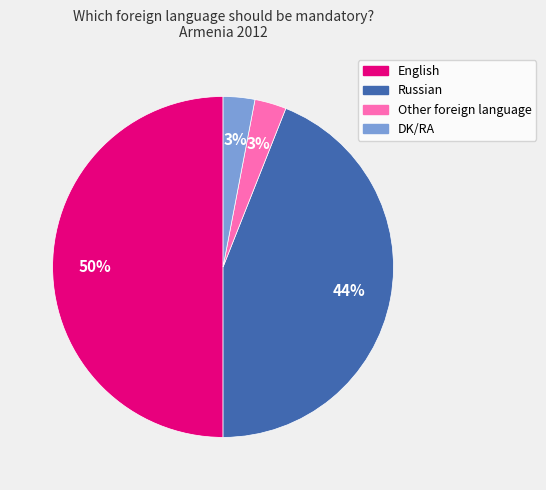

To the nearest percent, what is the difference between the English and Other foreign language slice percentages?

47%